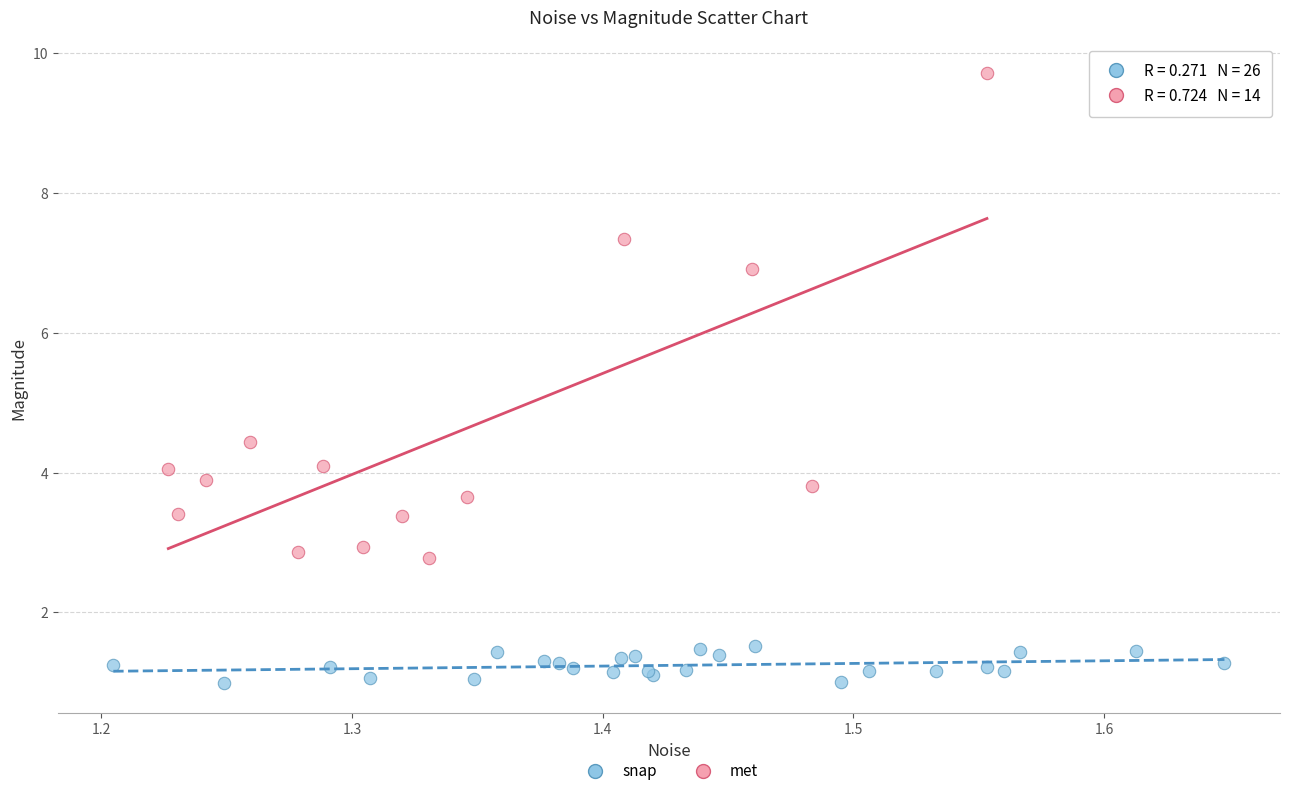

Which series has the widest spread of Y values?

met